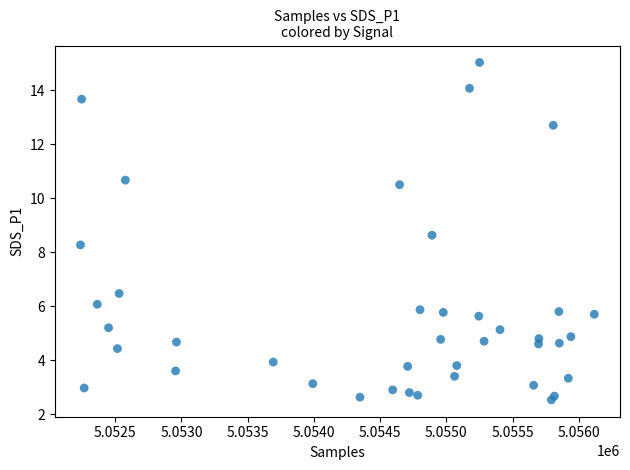

What is the range of Y values (max minus min)?

12.5